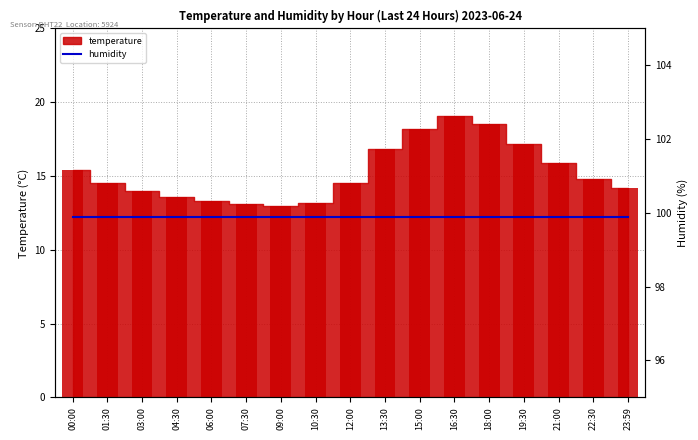

What is the difference between the values at 10:30 and 09:00?

0.2